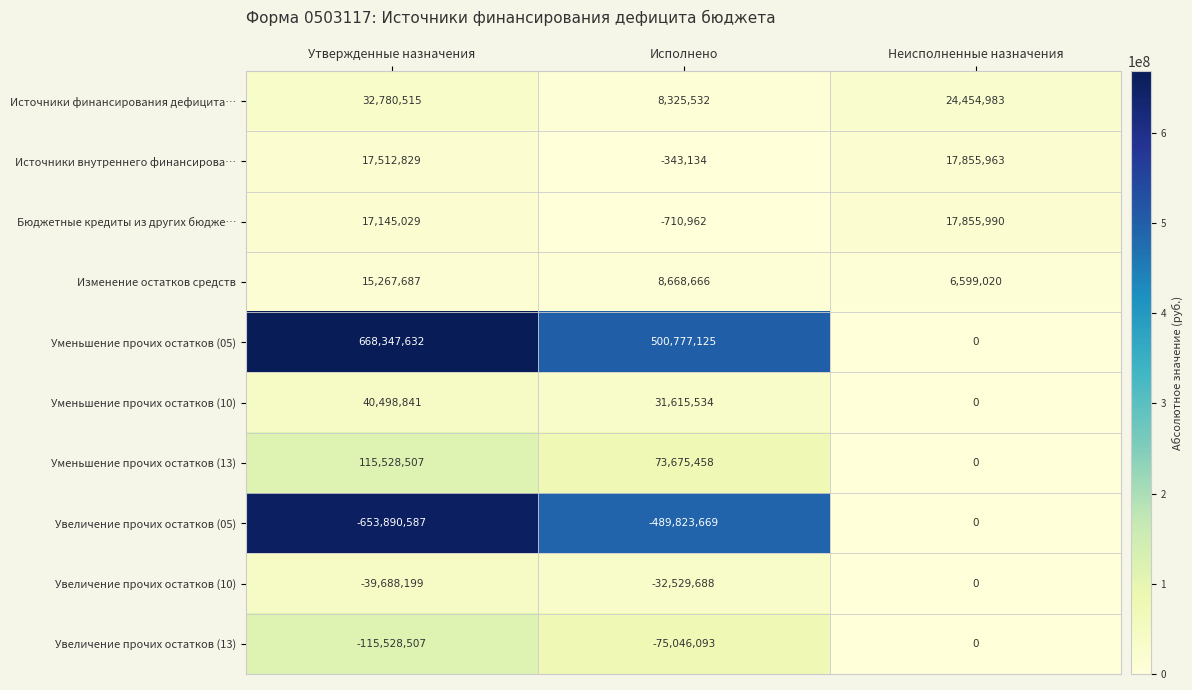

Is it true that Изменение остатков средств equals 7200675 at Утвержденные назначения?

False